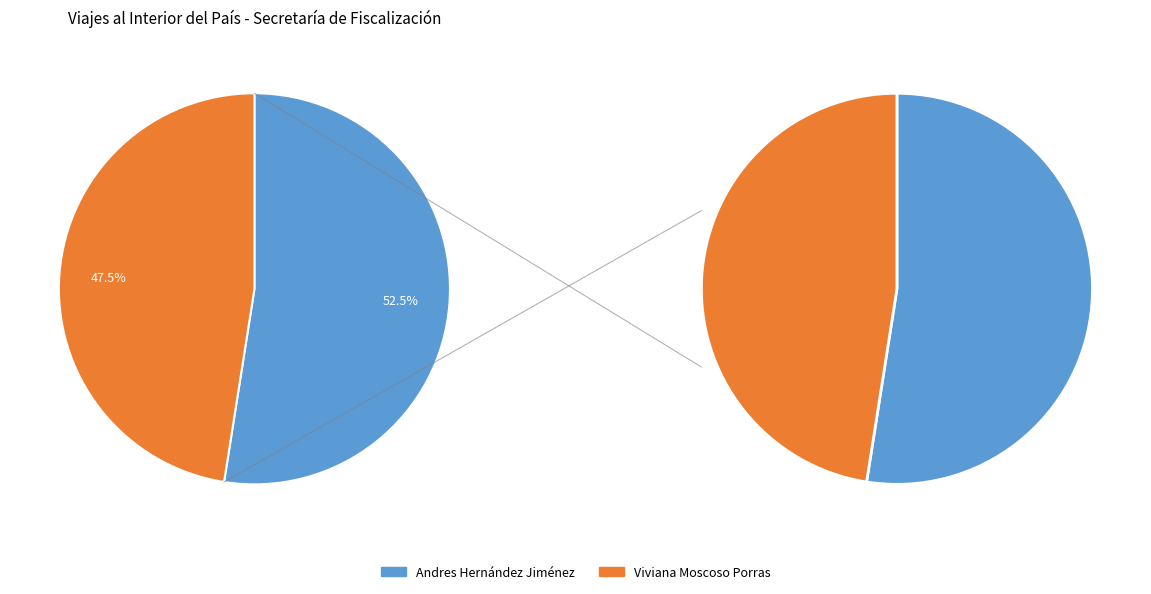

What is the total percentage of Andres Hernández Jiménez and Viviana Moscoso Porras?

100.0%